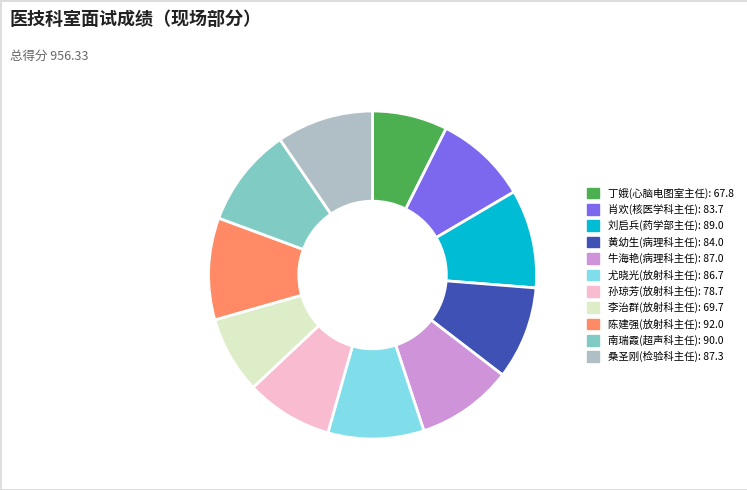

Approximately how many times larger is the value at 李治群(放射科主任) compared to 刘启兵(药学部主任)?

0.8